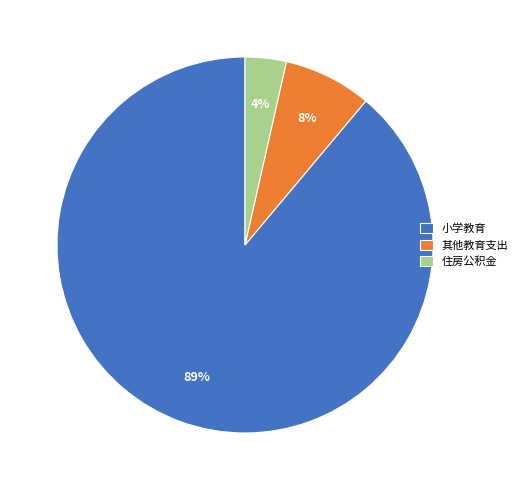

How many segments does this pie chart have?

3